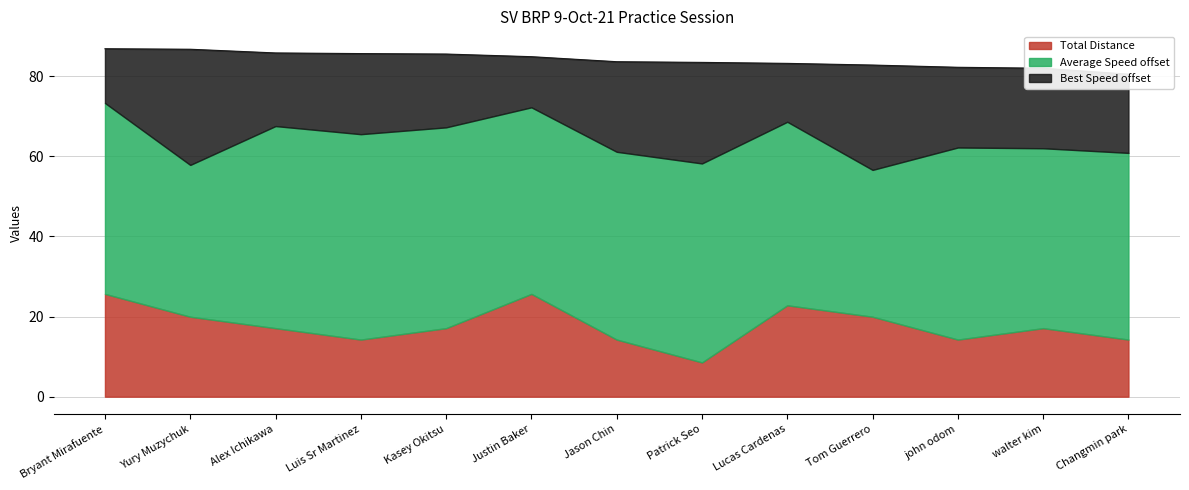

The Total Distance series shows 14.2 at Luis Sr Martinez. True or false?

True